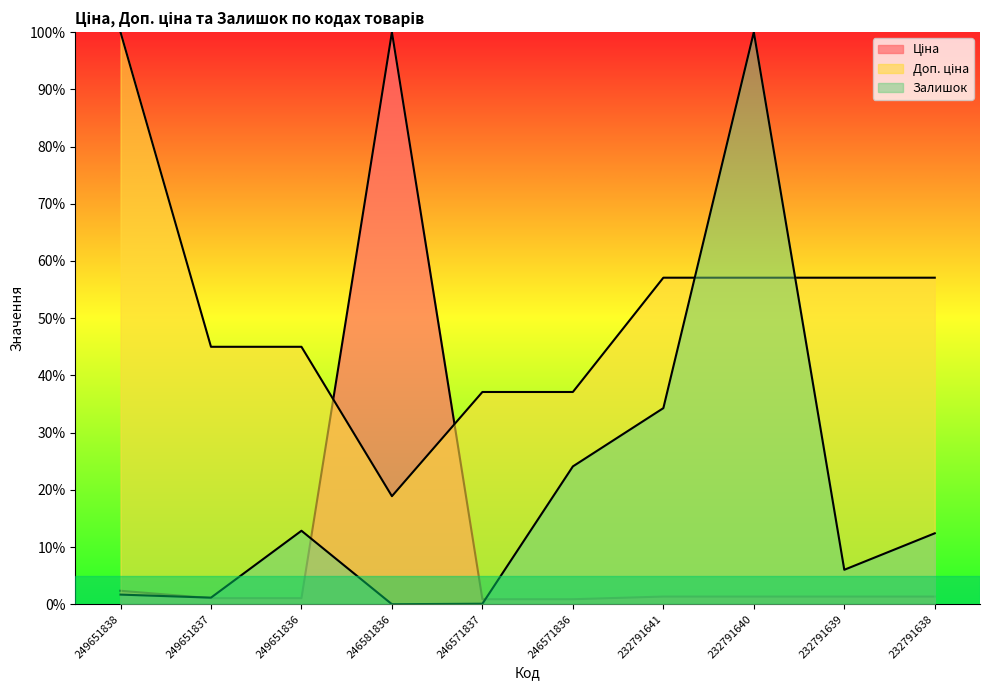

At which label is Залишок closest to 0?

246581836